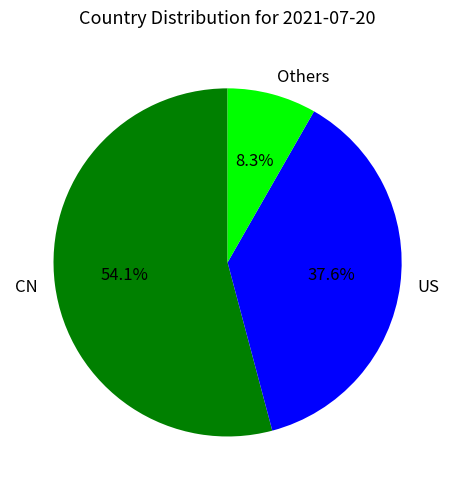

Rank the categories by value from lowest to highest.

Others, US, CN